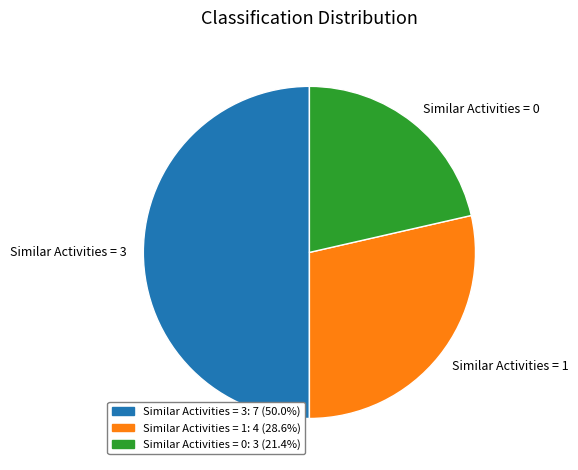

Approximately how many times larger is the value at Similar Activities = 1 compared to Similar Activities = 0?

1.3